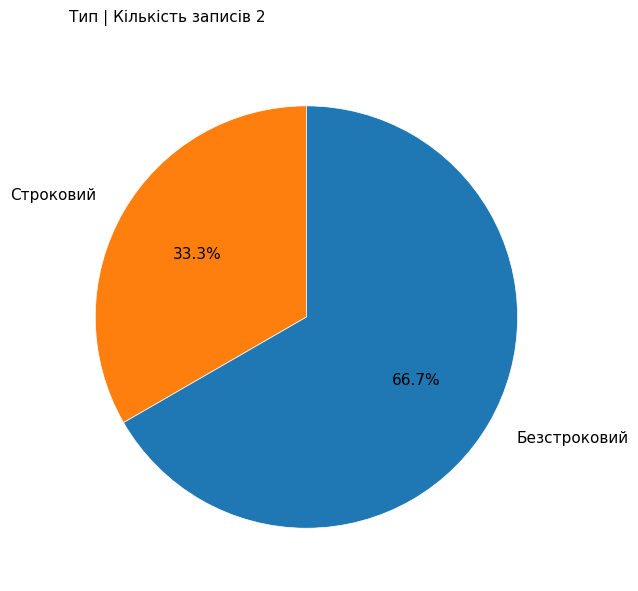

The Строковий slice represents 33% of the pie. True or false?

True